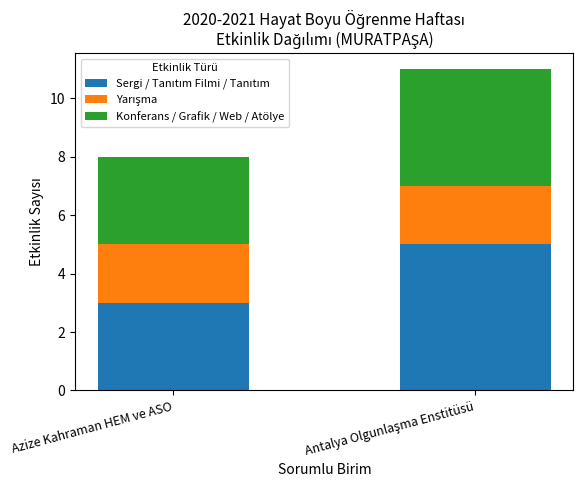

True or false: Sergi / Tanıtım Filmi / Tanıtım has a value of 4 at Azize Kahraman HEM ve ASO.

False